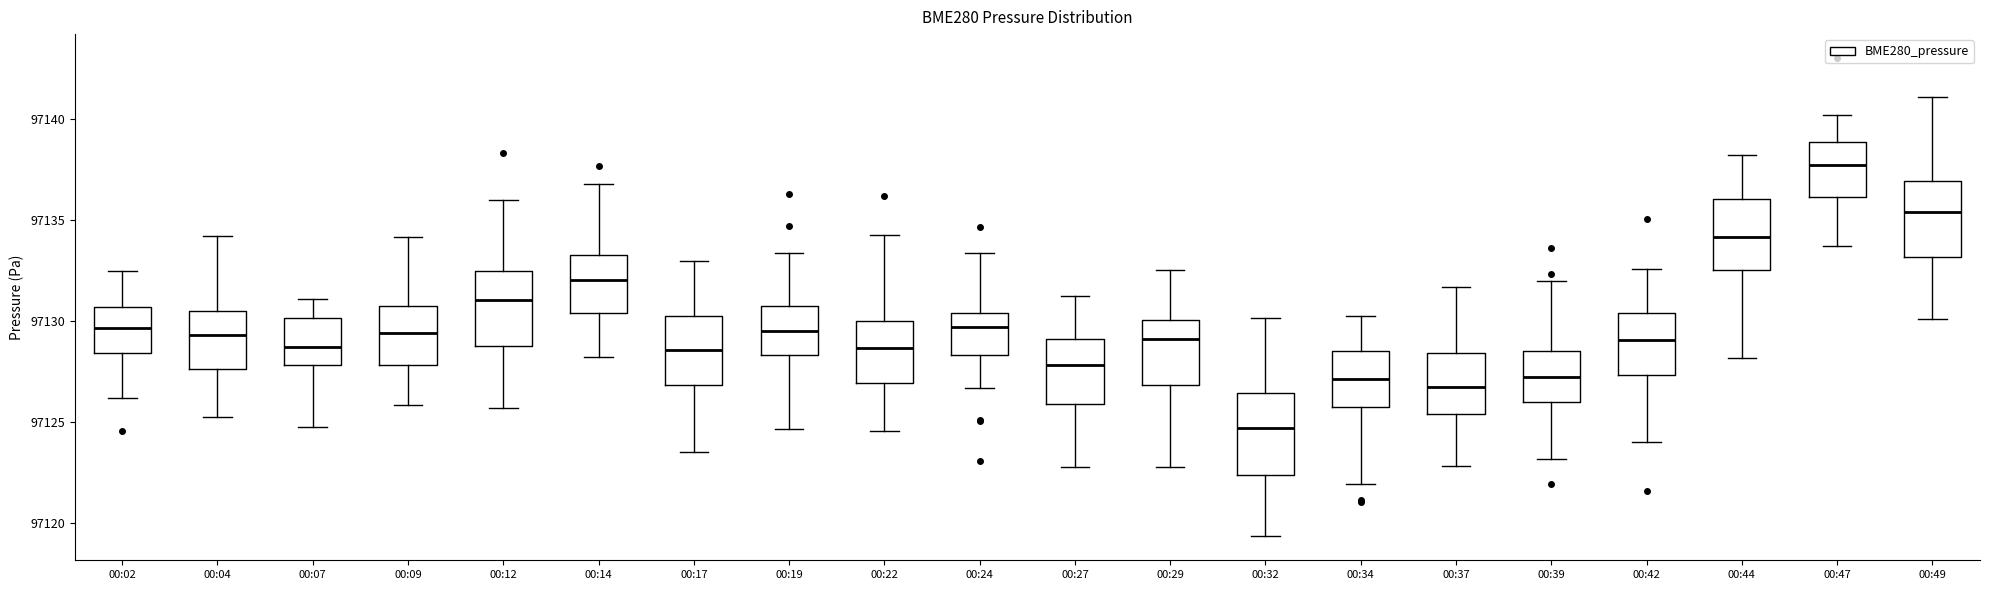

Which box has the highest median line?

00:47